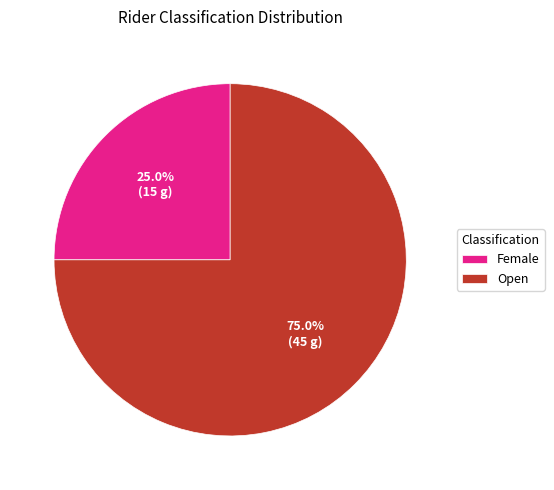

Approximately how many times larger is the value at Female compared to Open?

0.3